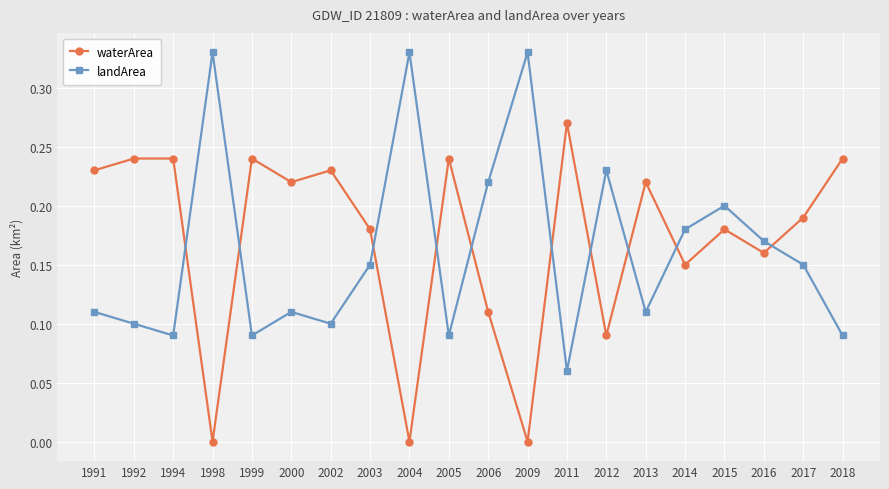

What is the sum of all landArea values?

3.2